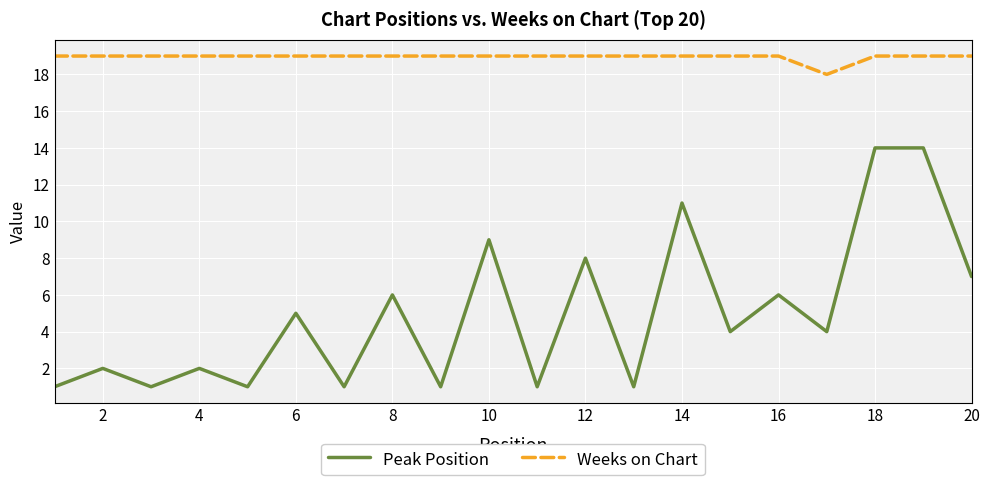

True or false: Weeks on Chart and Peak Position intersect in this chart.

False